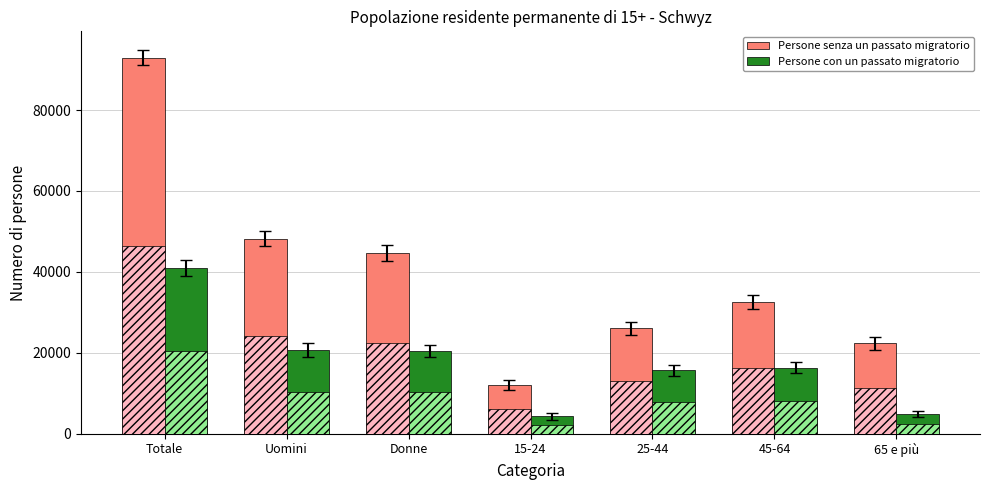

Are the bars grouped side by side (vs. stacked)?

Yes